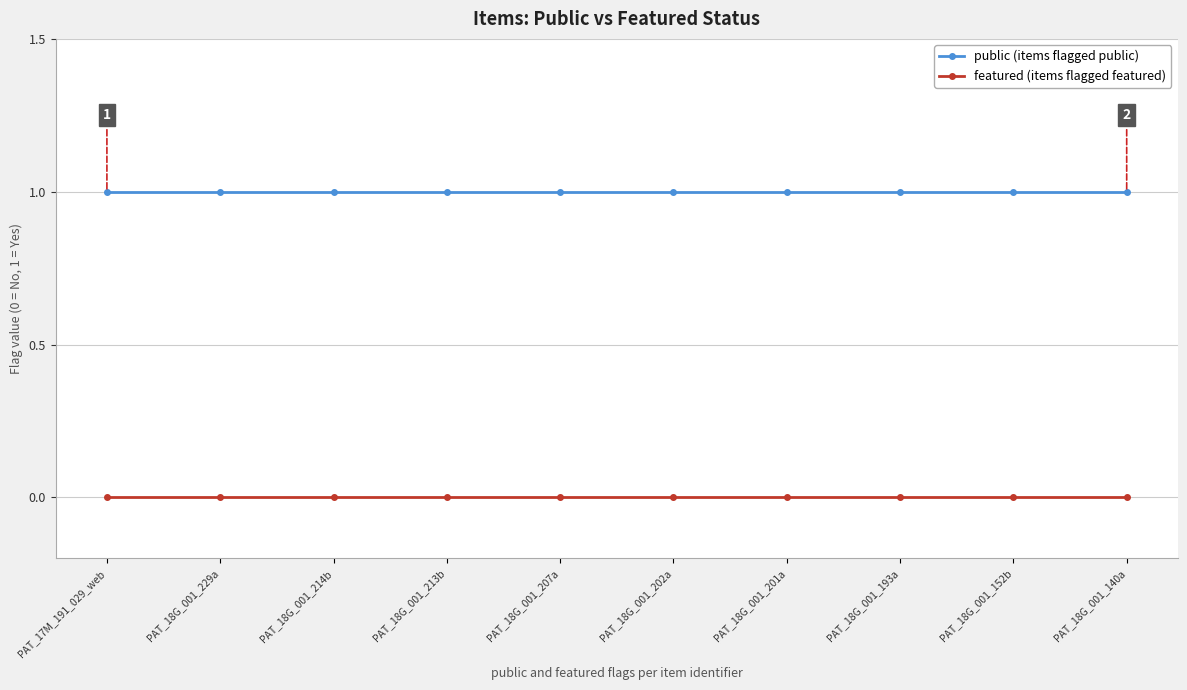

What is the label of the 7th point from the right?

PAT_18G_001_213b